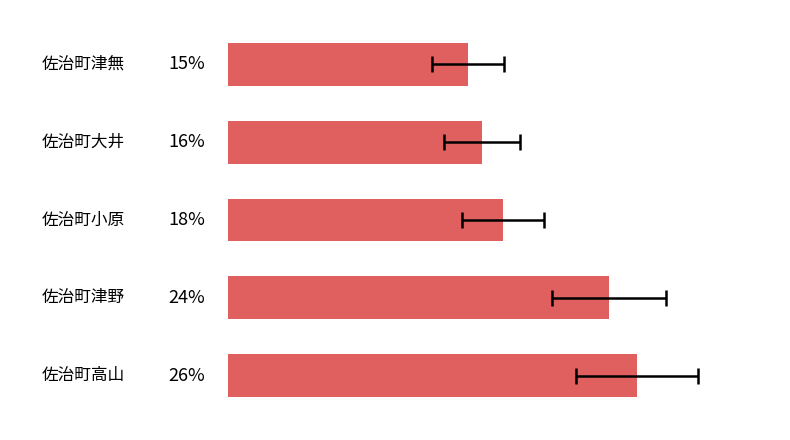

The value at 2 is 4.3. True or false?

False